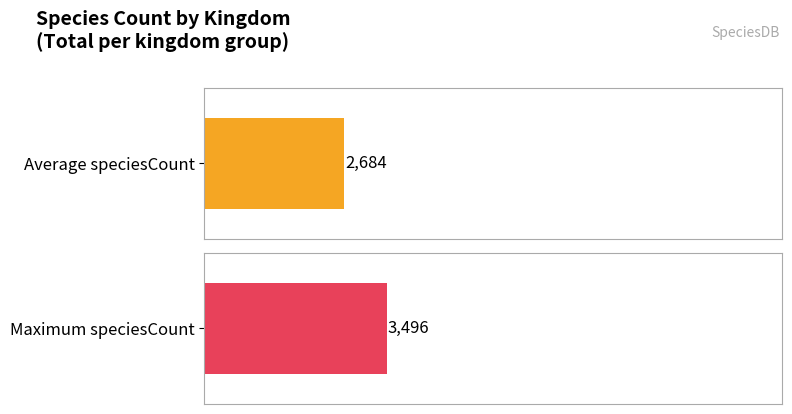

Are the bars grouped side by side (vs. stacked)?

Yes